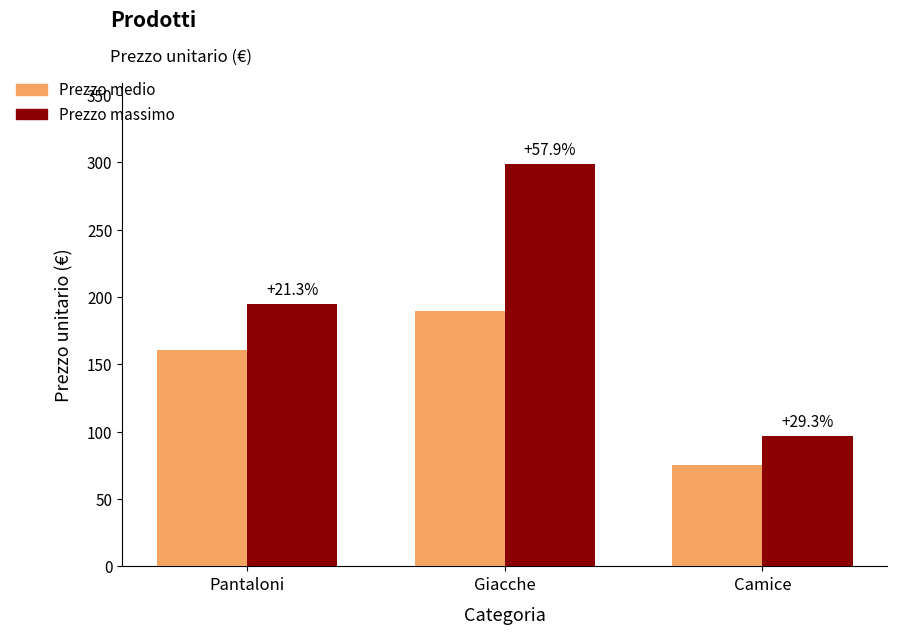

The value of Prezzo massimo at Pantaloni is 195.0. True or false?

True